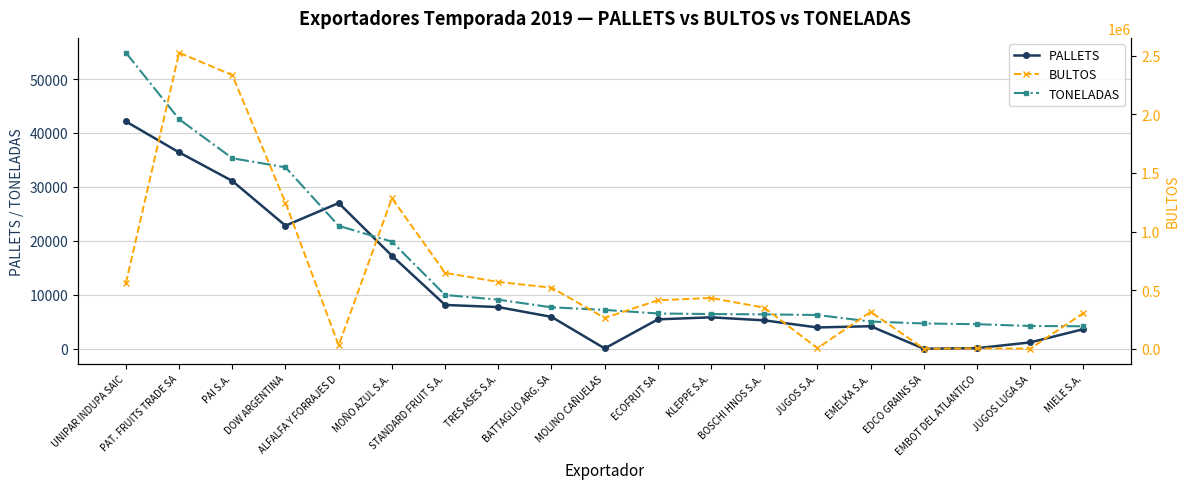

What is the value of the BULTOS point at the 19th from the left?

304902